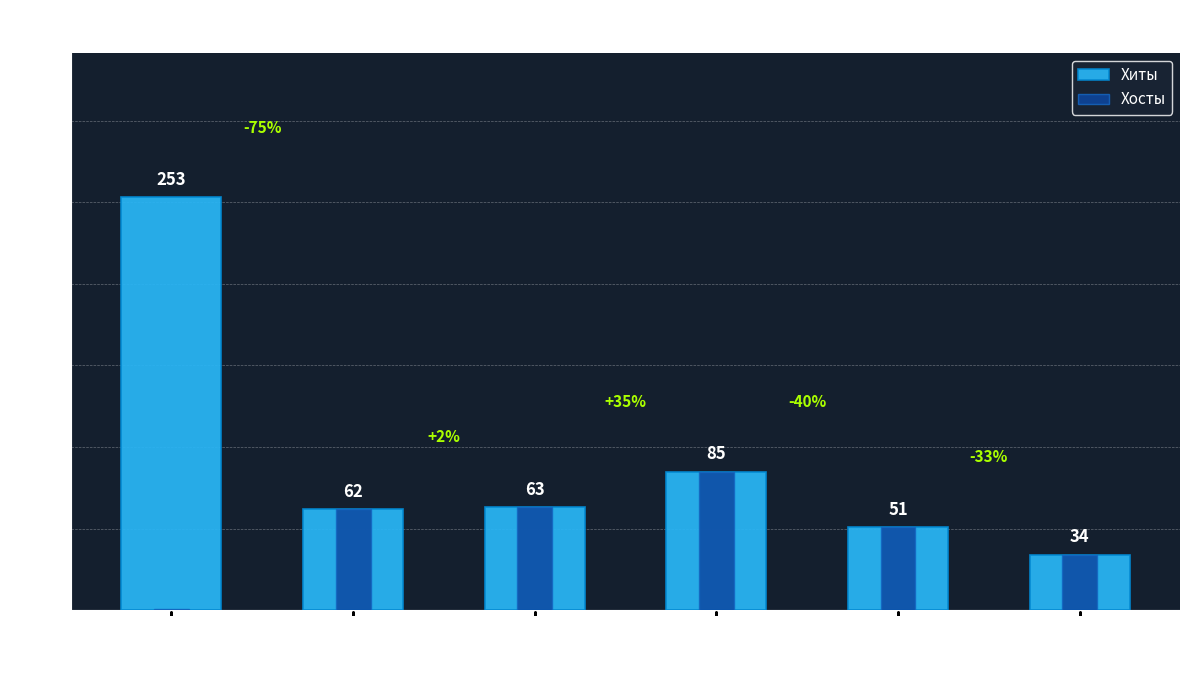

Which has a higher value, 2023-05-07 or 2023-01-16?

2023-05-07